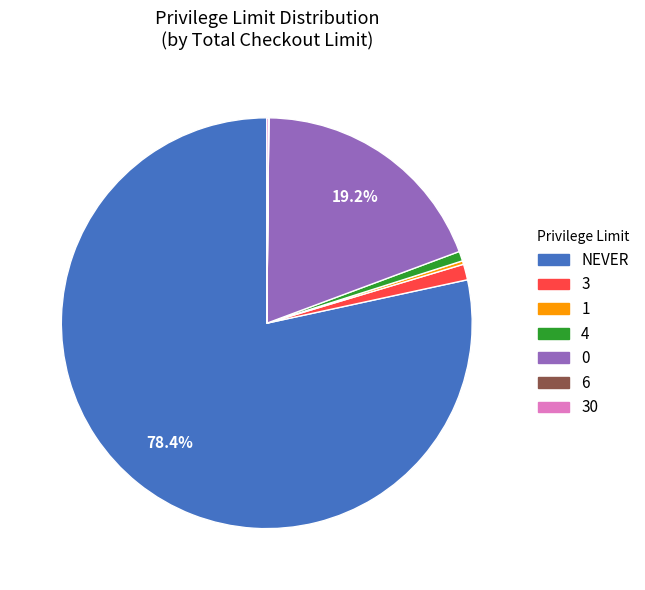

What portion of the pie excludes 0?

80.8%